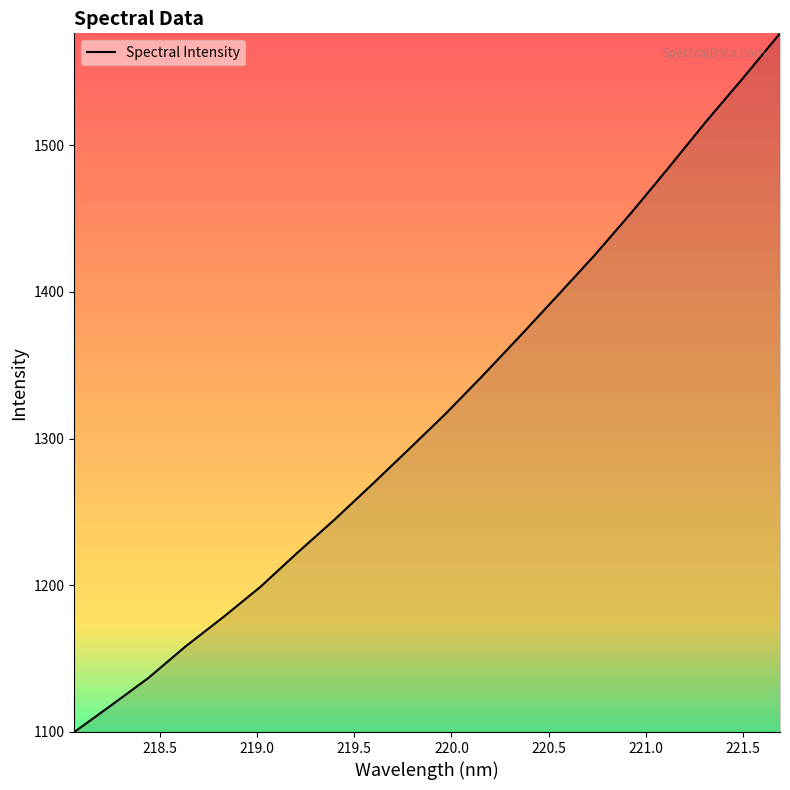

Reading right to left, extract all data points from this chart.

1576.5	1545.9	1516.1	1484.9	1454.3	1425.0	1397.4	1370.0	1343.2	1317.1	1292.6	1268.4	1244.6	1222.0	1198.6	1178.0	1158.3	1136.8	1118.1	1099.7